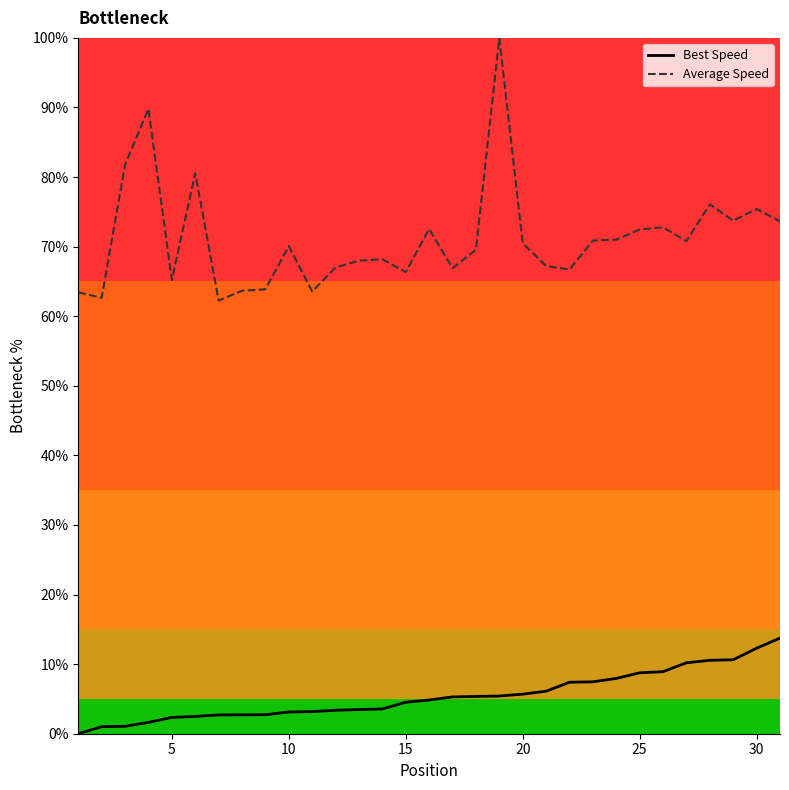

Which series has the widest spread of values?

Average Speed